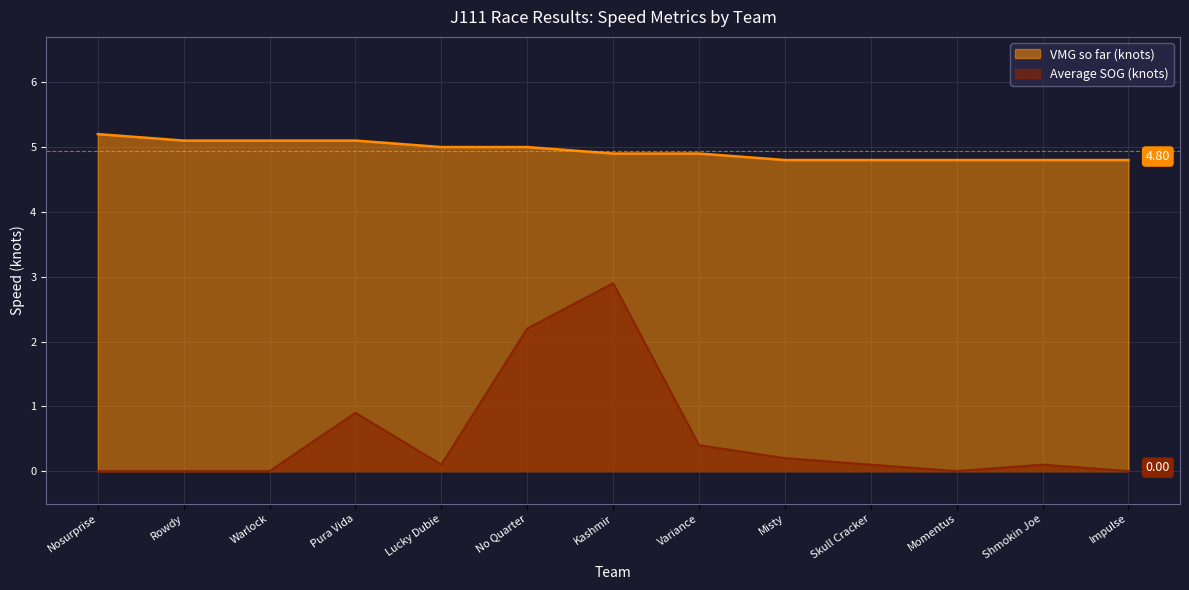

Is the value of VMG so far (knots) at Variance greater than the value of Average SOG (knots) at Impulse?

Yes